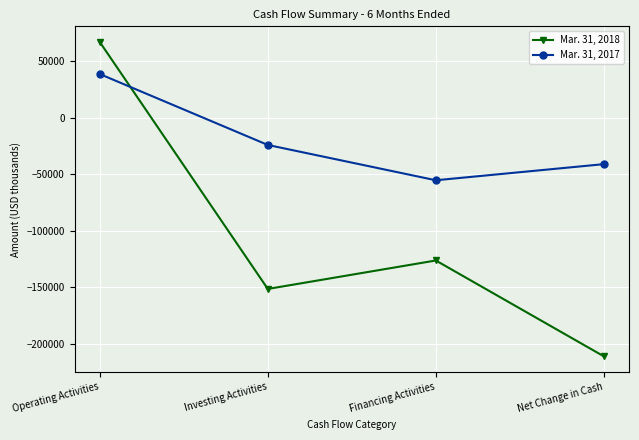

At which category does the chart reach its minimum across all series?

Net Change in Cash